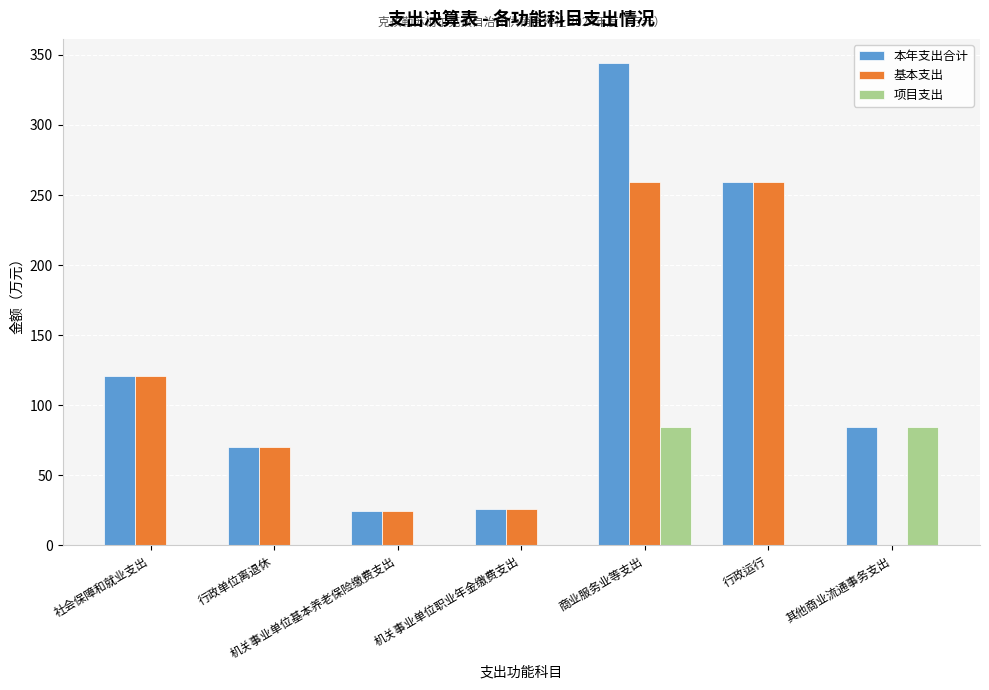

What is the sum of the 基本支出 values at 社会保障和就业支出 and 其他商业流通事务支出?

120.6